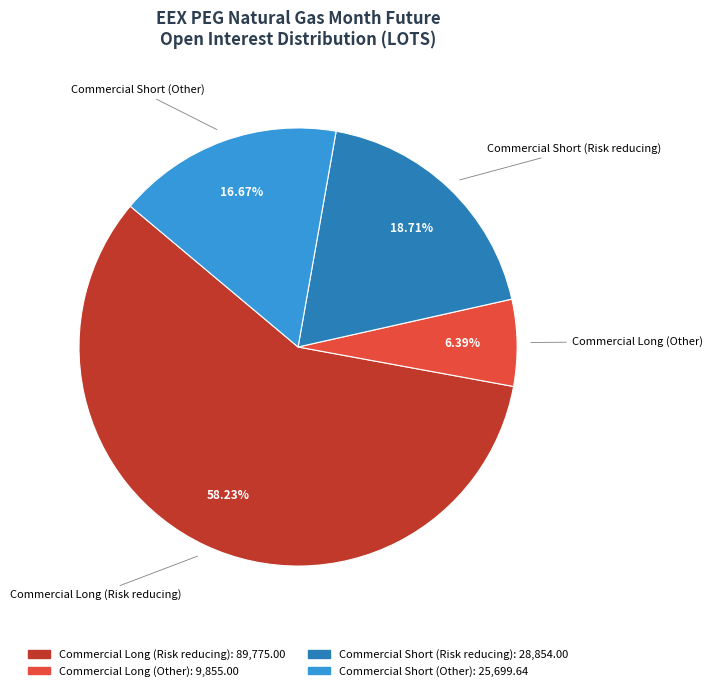

Do Commercial Short (Risk reducing) and Commercial Long (Other) together represent more than half of the pie?

No